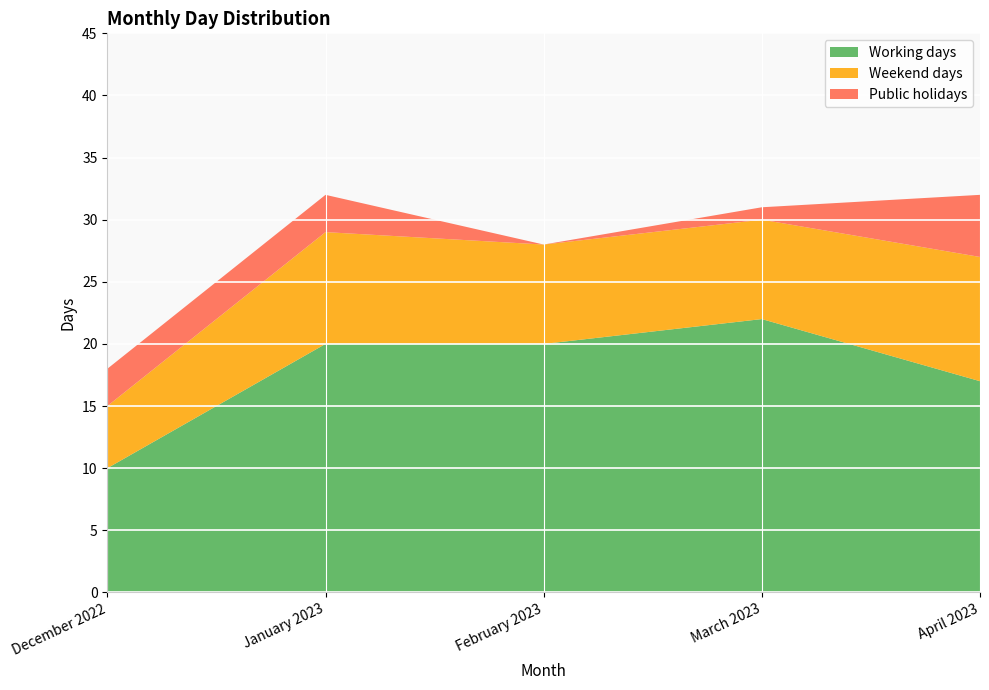

Reading left to right, extract all data points from this chart.

Working days: 10	20	20	22	17
Weekend days: 5	9	8	8	10
Public holidays: 3	3	0	1	5